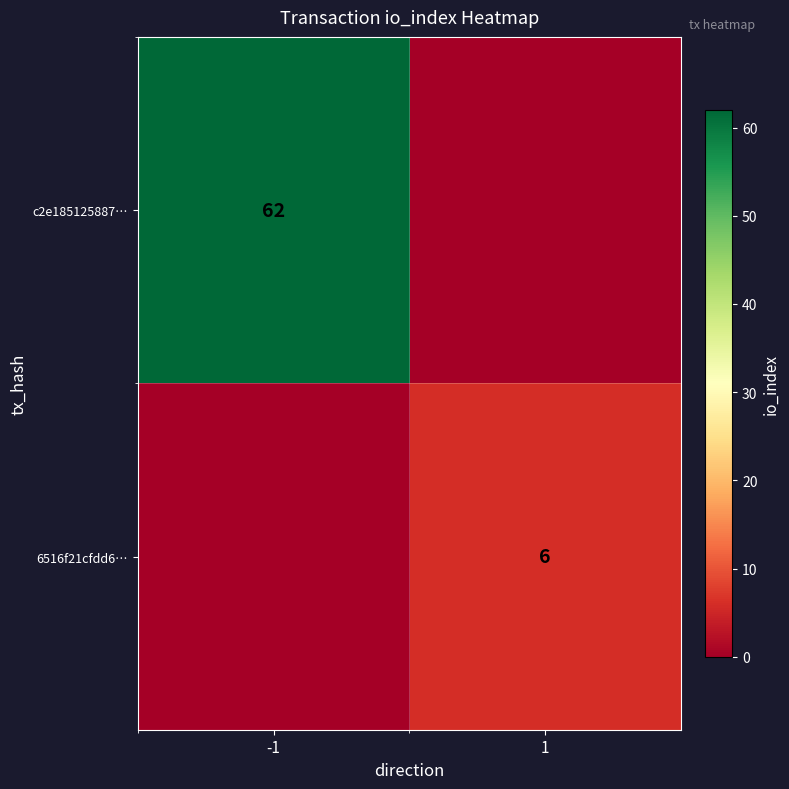

Is it true that 6516f21cfdd6… equals 10 at 1?

False